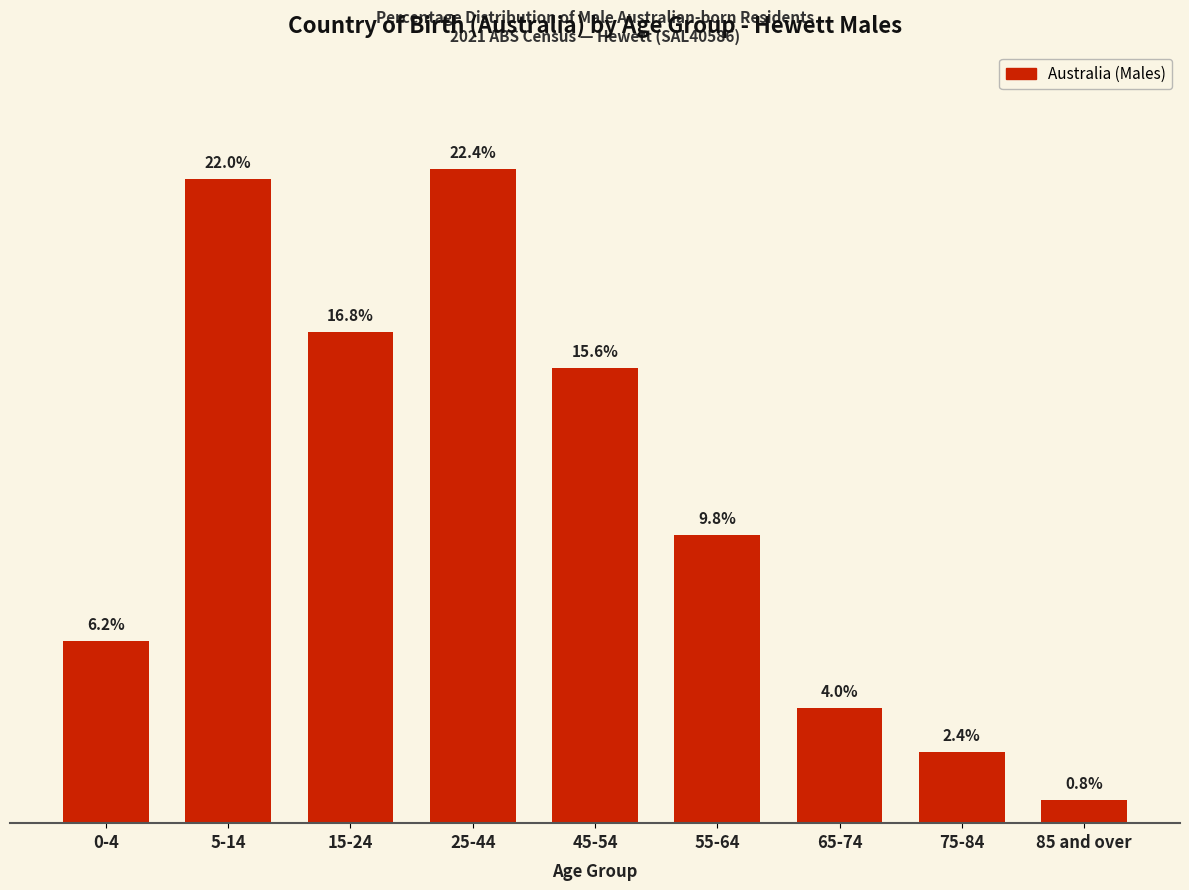

Between 15-24 and 0-4, which is larger?

15-24